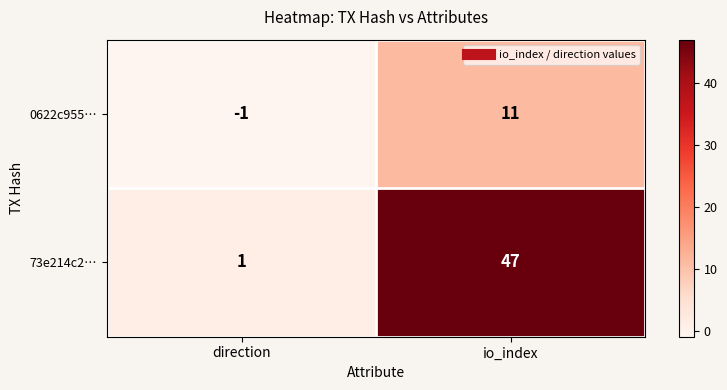

What is the spread (max minus min) of values at io_index?

36